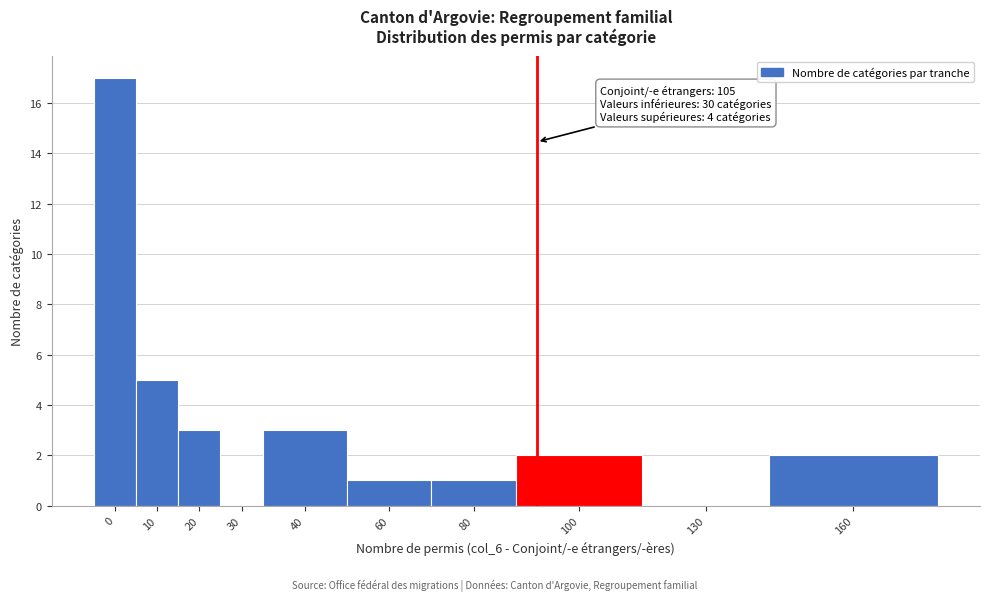

Reading left to right, transcribe all the data shown in this chart.

0=17	10=5	20=3	30=0	40=3	60=1	80=1	100=2	130=0	160=2